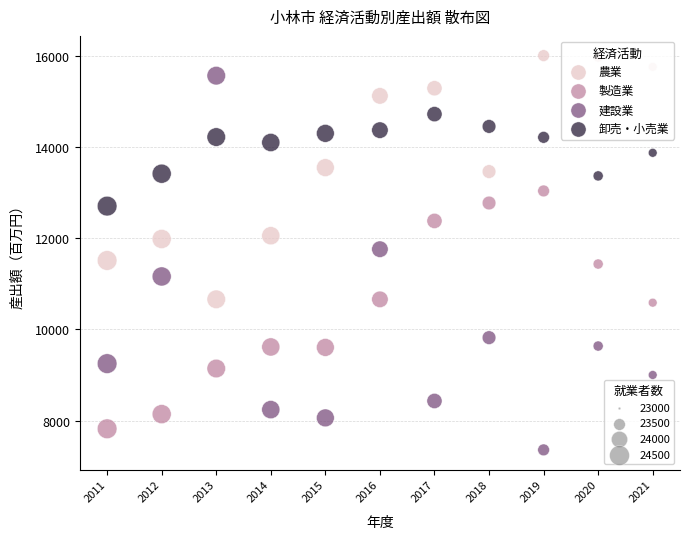

Across all data points, what is the range of X values (max minus min)?

10.0